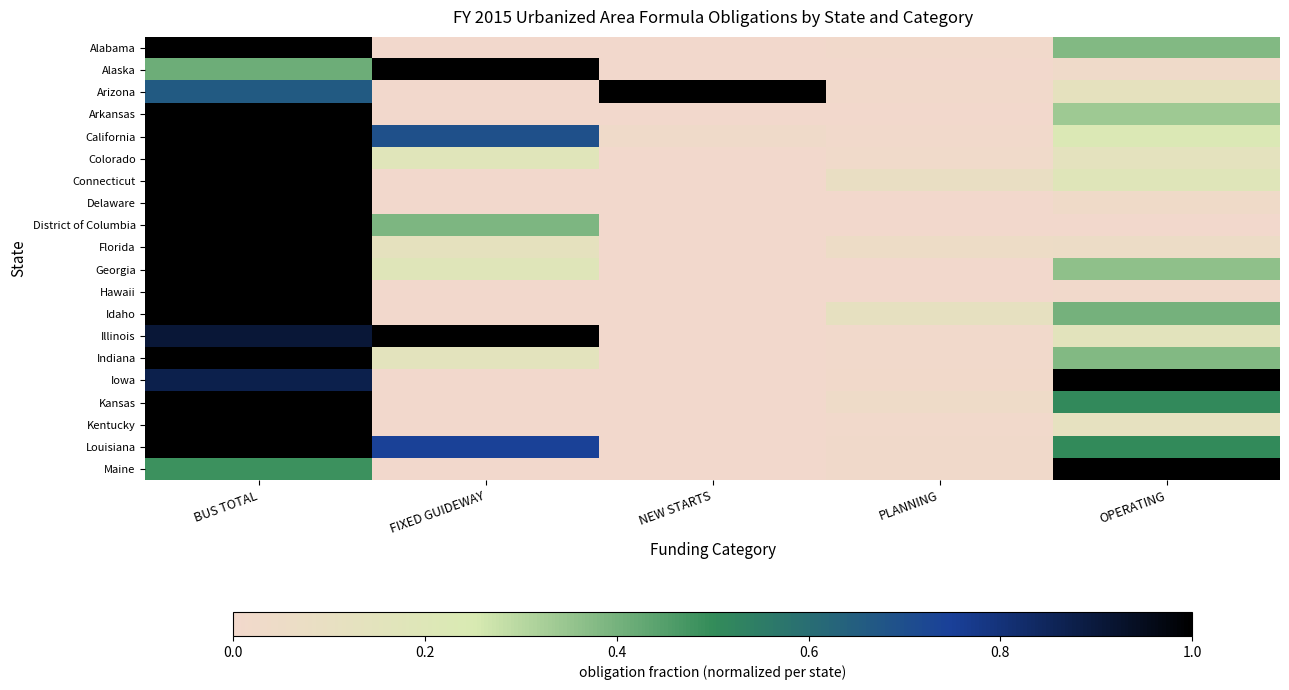

What is the difference between the highest and lowest values at PLANNING?

0.1